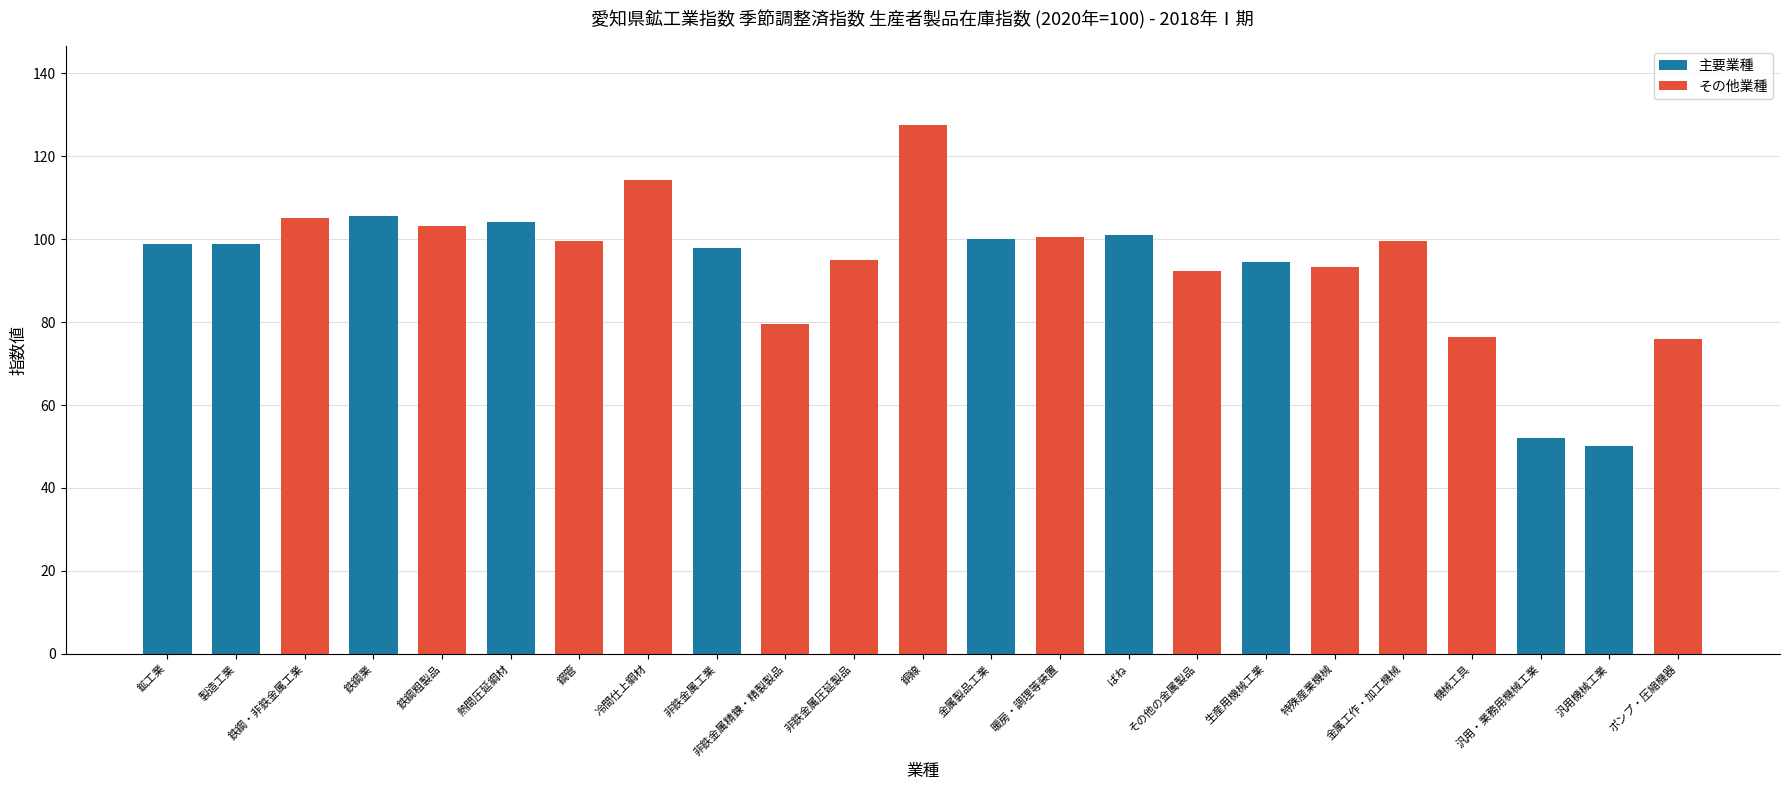

What is the difference between the values at 非鉄金属圧延製品 and 特殊産業機械?

1.8